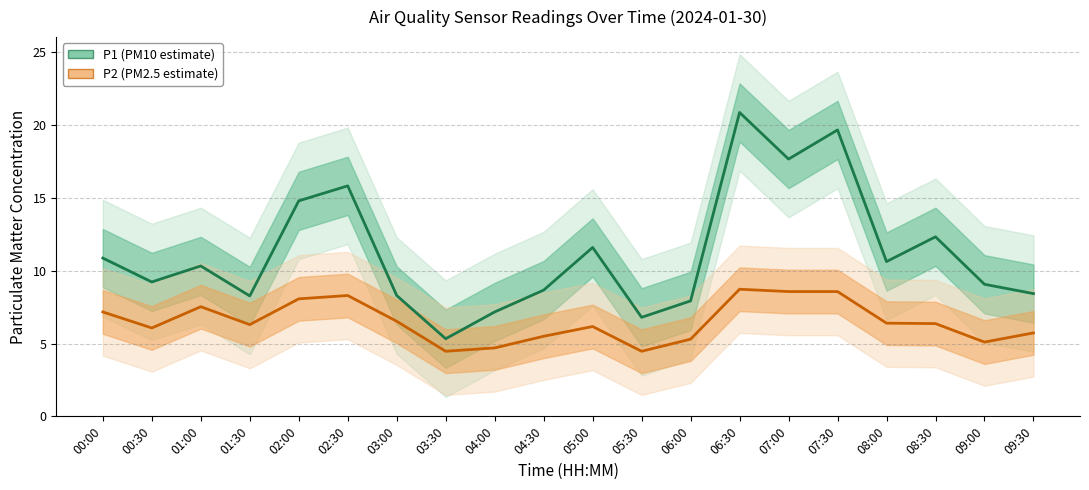

List the series in order of their peak value, highest first.

P1, P2